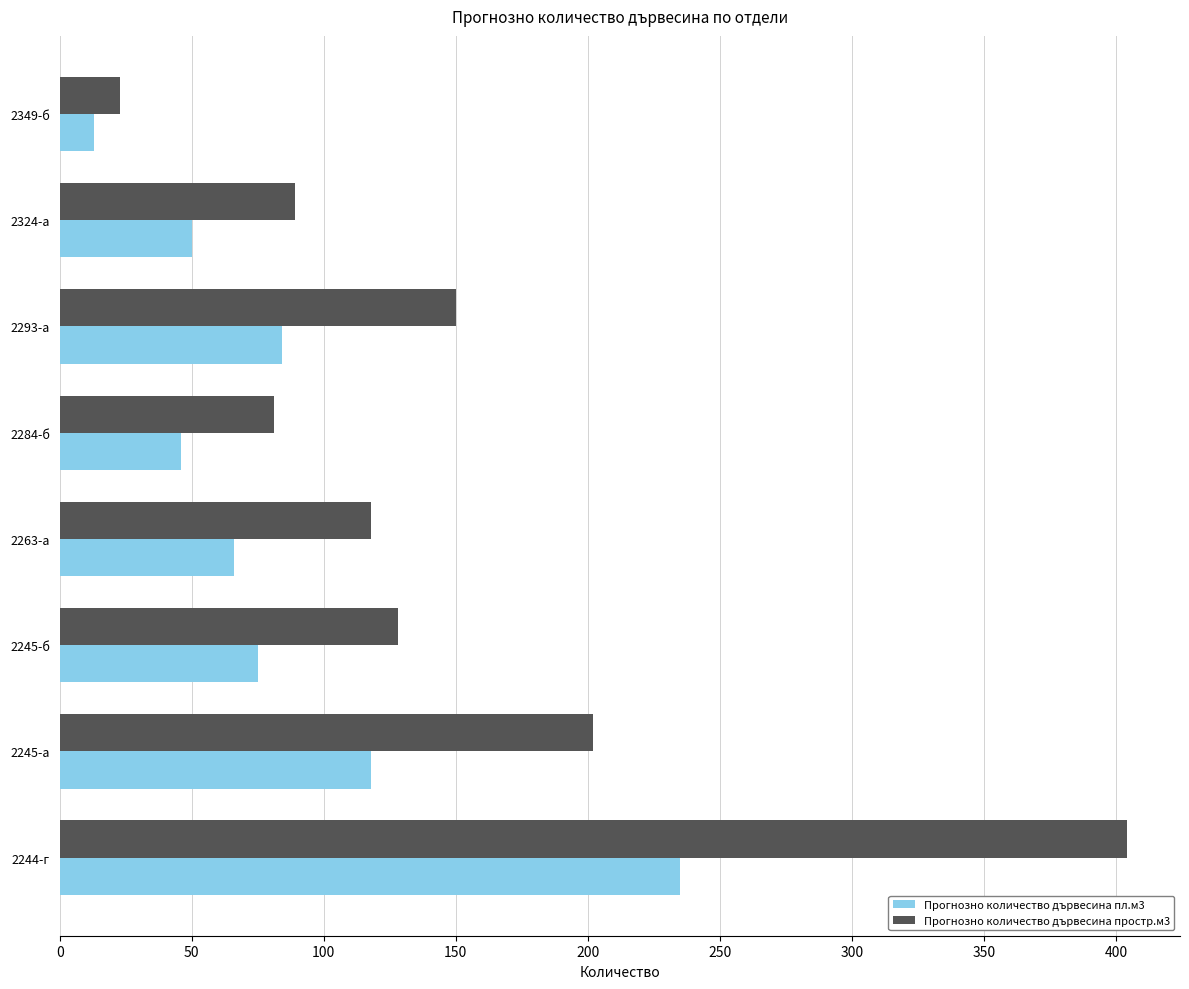

How many categories are shown in the chart?

8